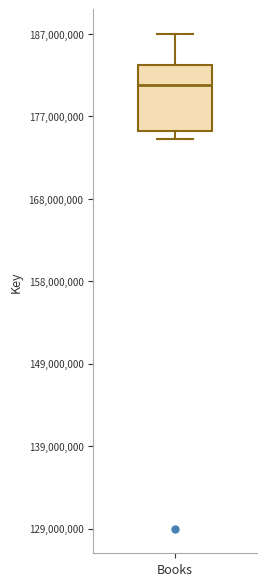

Read this box plot against the y-axis: the position of the median line, the range covered by the box, and the ends of both whiskers. The values are not printed on the chart, so give them approximately, as read against the axis.

median 181000000, box 175000000 to 183000000, whiskers 175000000 (just below the box's lower edge) to 187000000